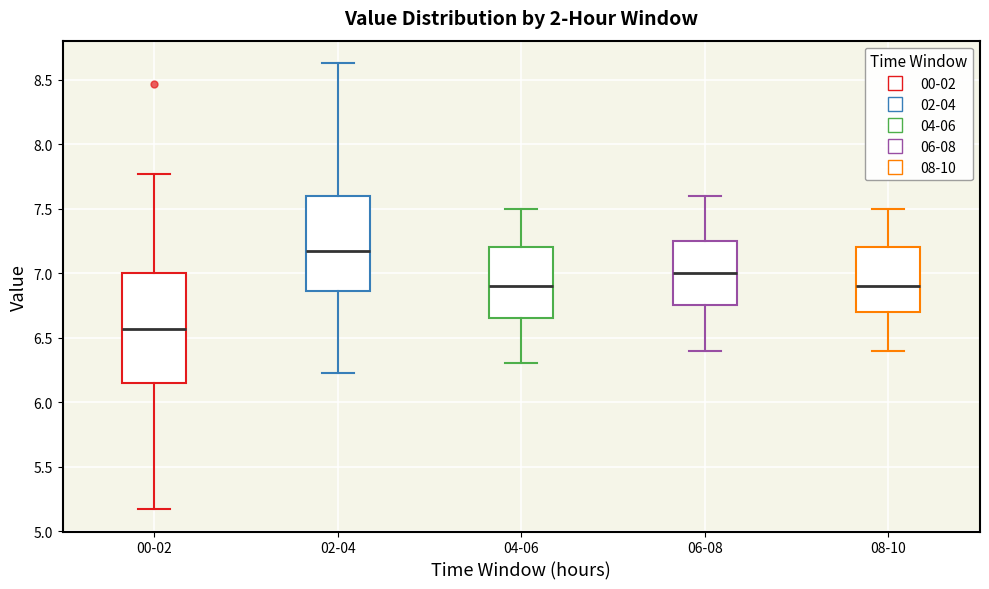

Where does the lower whisker of the box for 02-04 end on the y-axis? The values are not printed on the chart, so give them approximately, as read against the axis.

6.25